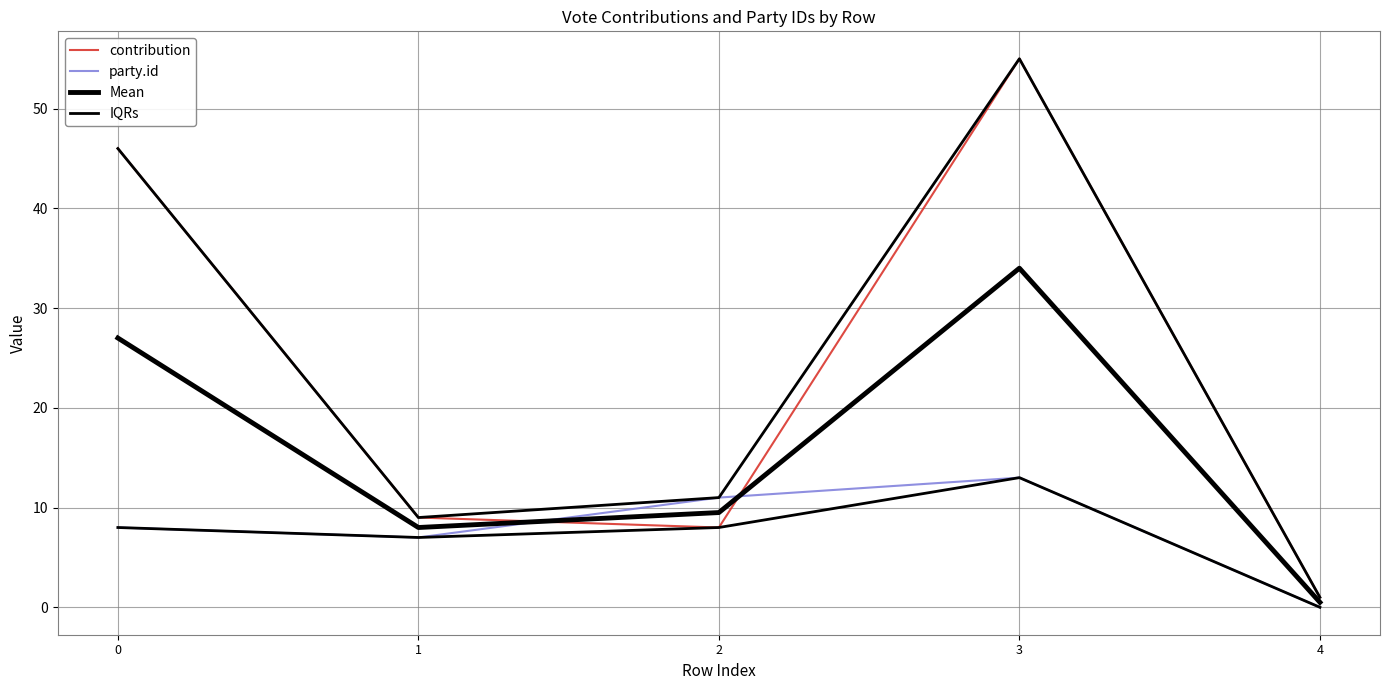

Reading left to right, extract all data points from this chart.

contribution: 0=46.0	1=9.0	2=8.0	3=55.0	4=1.0
party.id: 0=8.0	1=7.0	2=11.0	3=13.0	4=0.0
Mean: 0=27.0	1=8.0	2=9.5	3=34.0	4=0.5
IQRs: 0=46.0	1=9.0	2=11.0	3=55.0	4=1.0